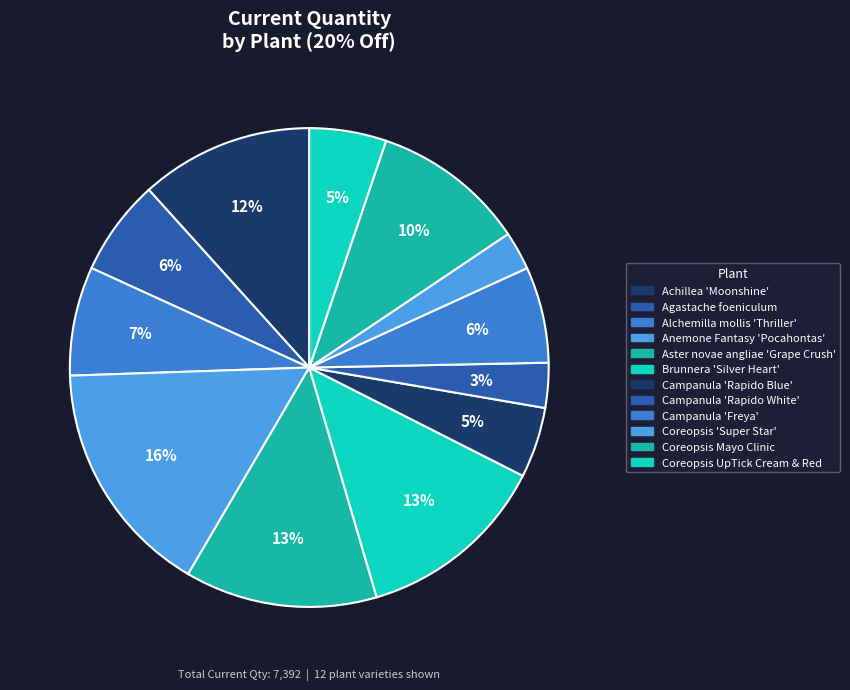

How many slices are in this pie chart?

12